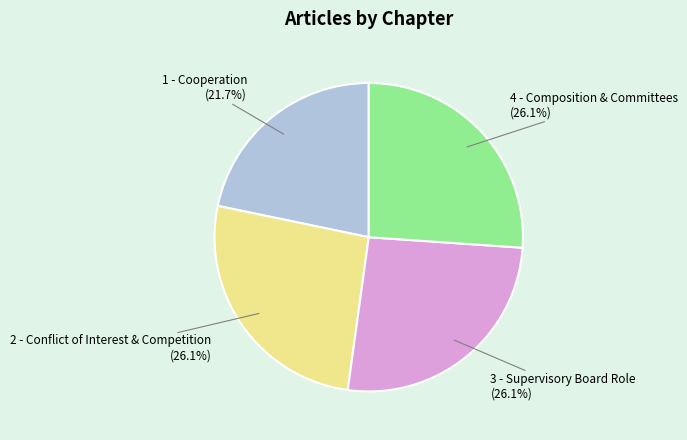

How many slices are in this pie chart?

4